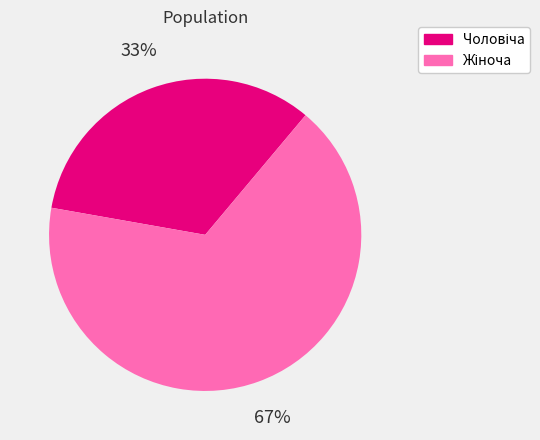

Is there any slice that represents more than half of the pie?

Yes